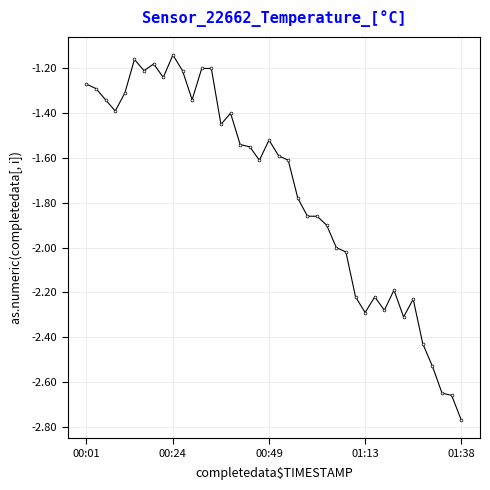

What is the average value?

-1.7